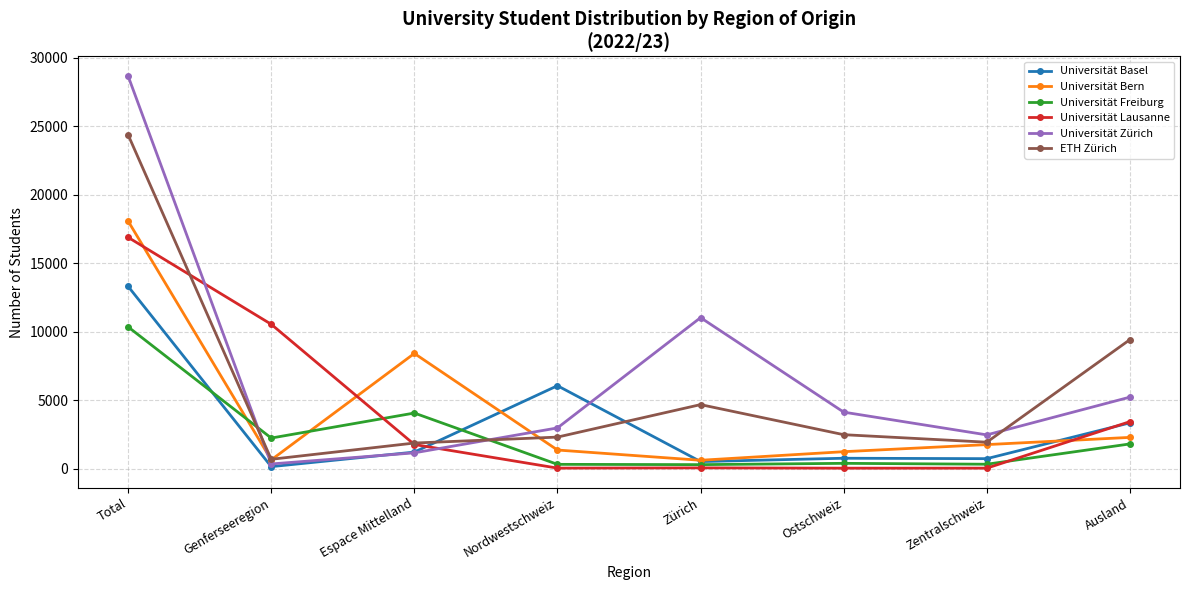

Does the chart display data point markers on the line(s)?

Yes